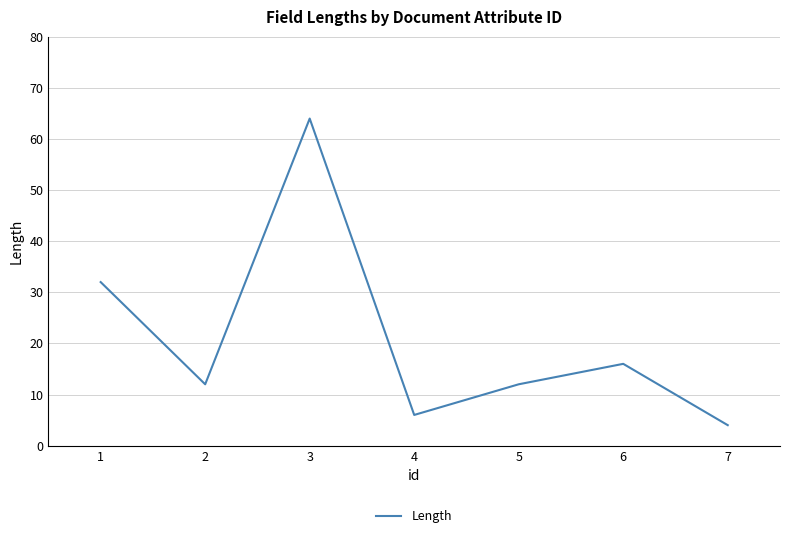

Count the number of data series in this chart.

1